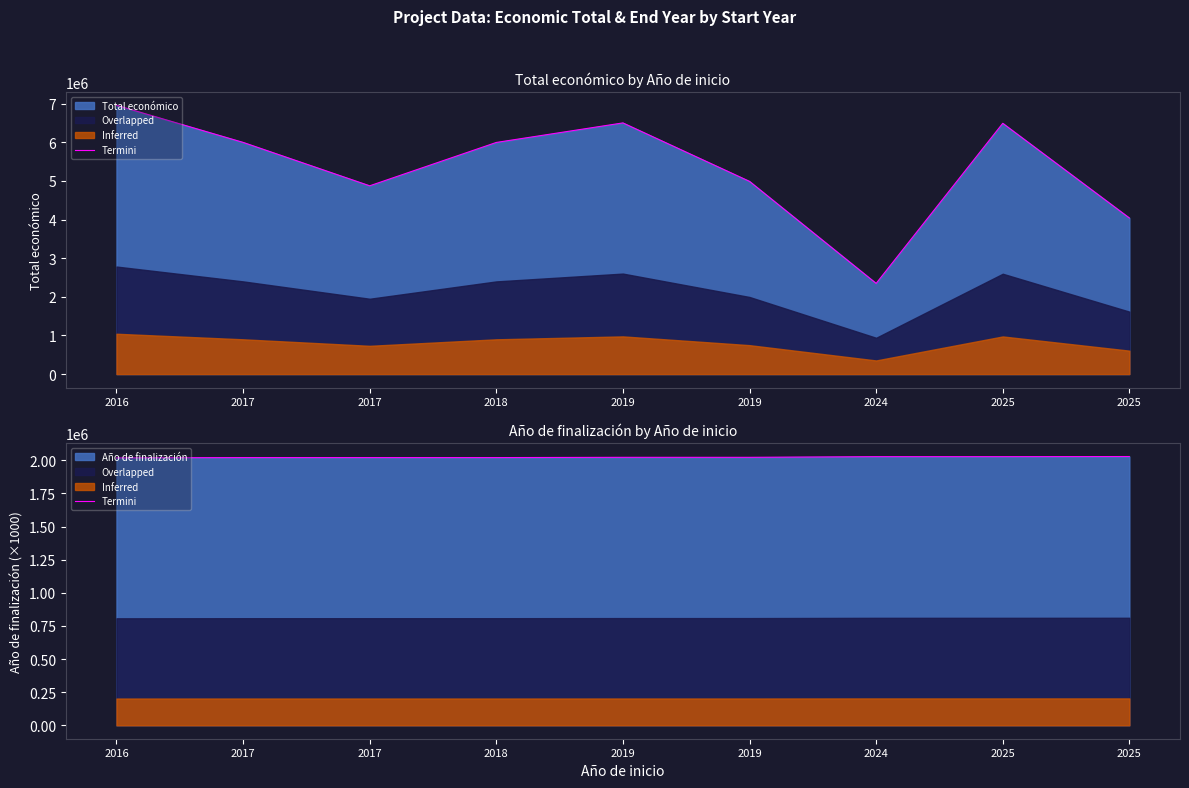

What is the change in value from 2024 to 2025?

+1000